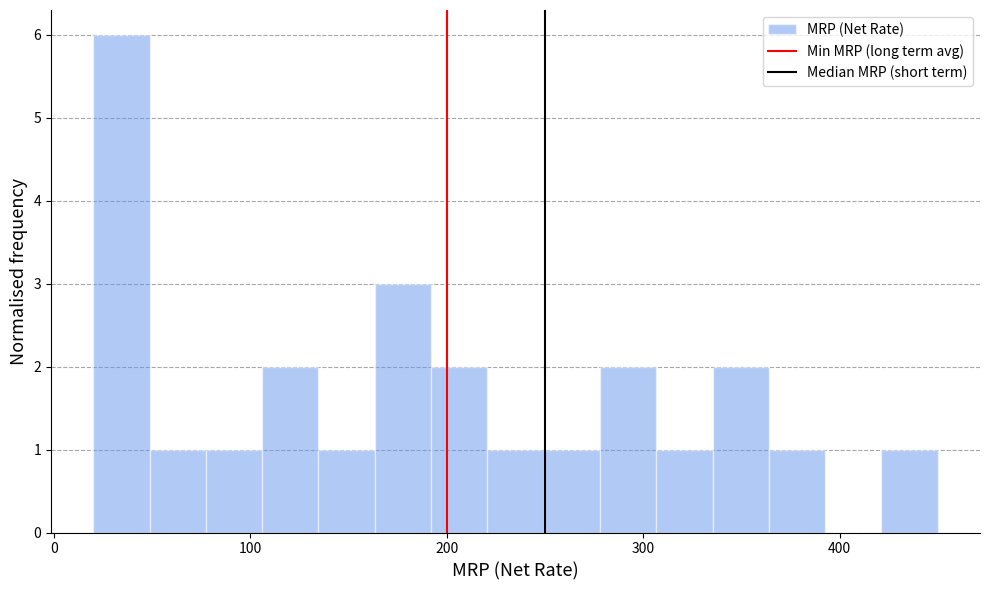

Read against the x-axis, roughly where is the centre of the tallest bar?

30